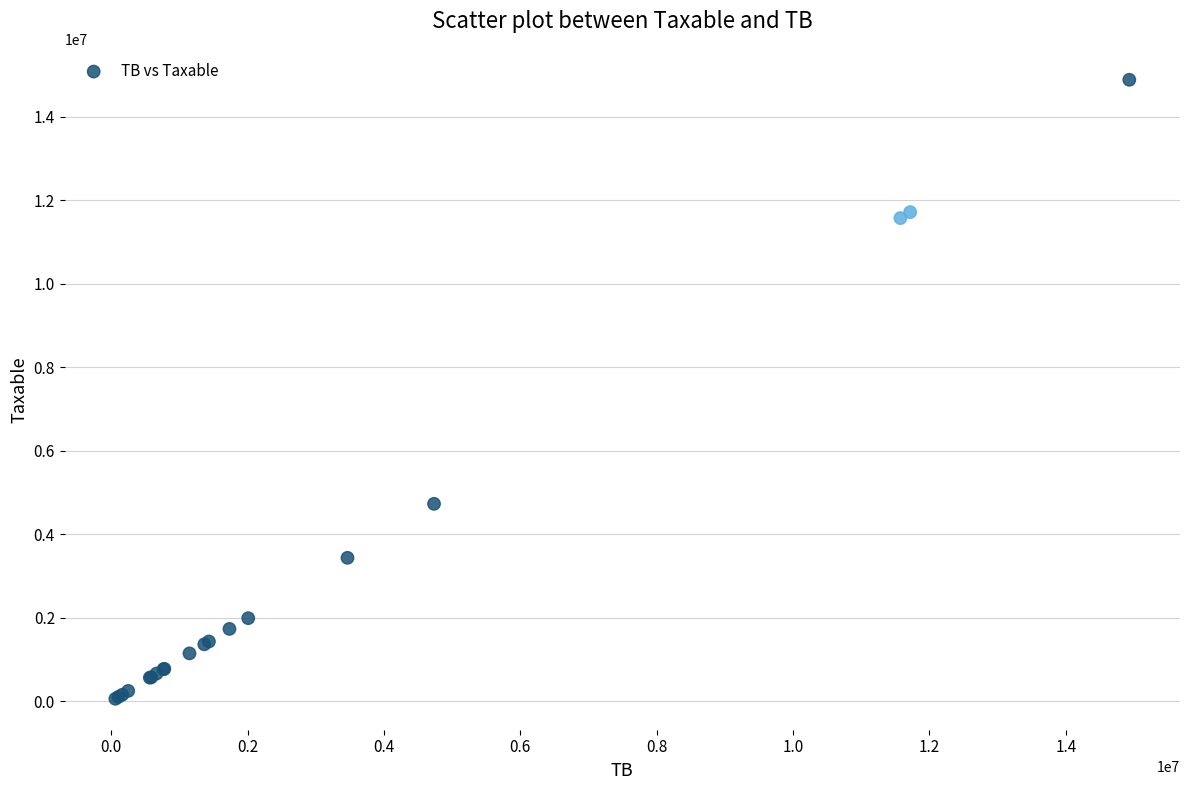

What Y value in the scatter plot is closest to 7474836?

4731146.9